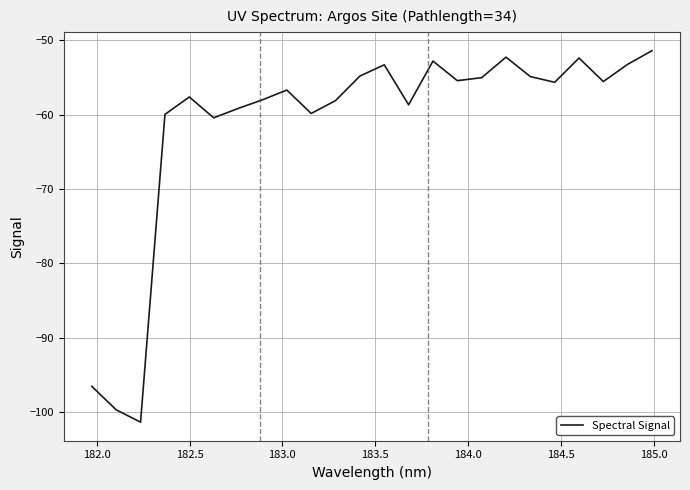

What is the smallest value displayed?

-101.3